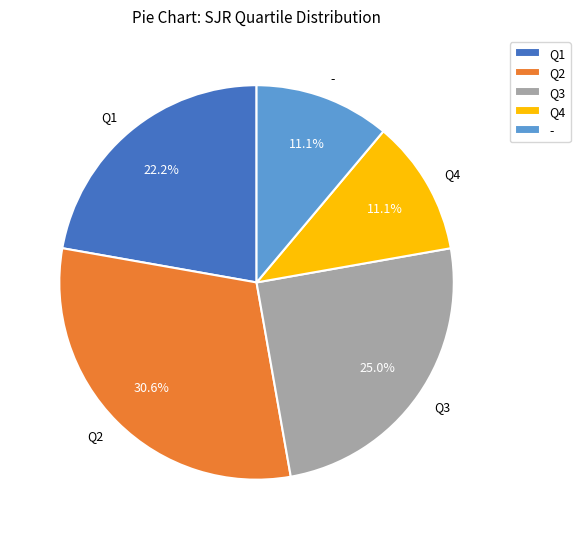

Is Q1 the majority of the pie?

No